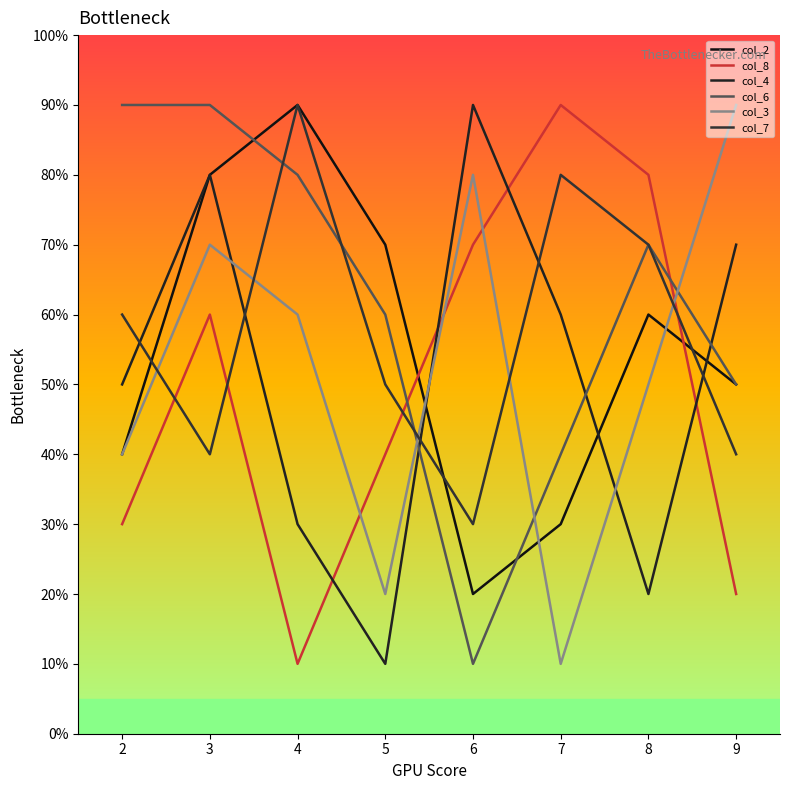

At 7, list the series in order from smallest to largest.

col_3, col_2, col_6, col_4, col_7, col_8